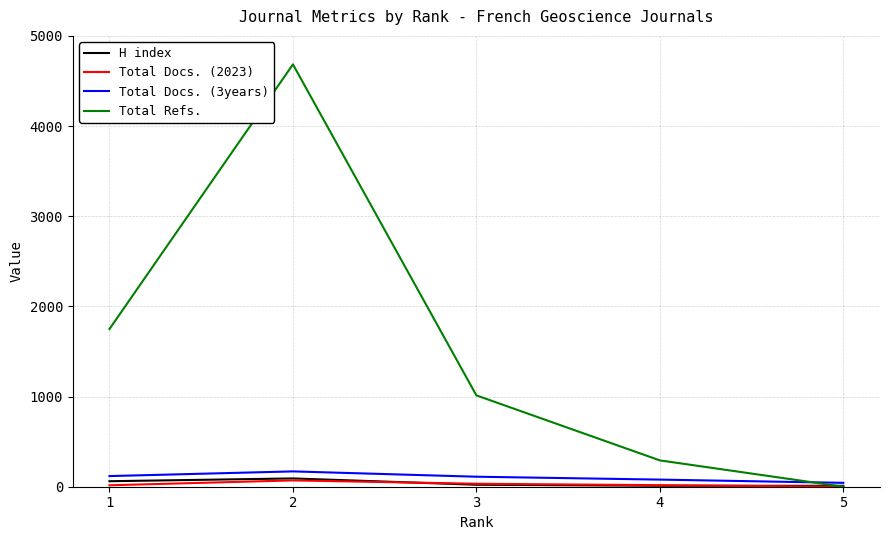

Which series has the largest range (max minus min)?

Total Refs.